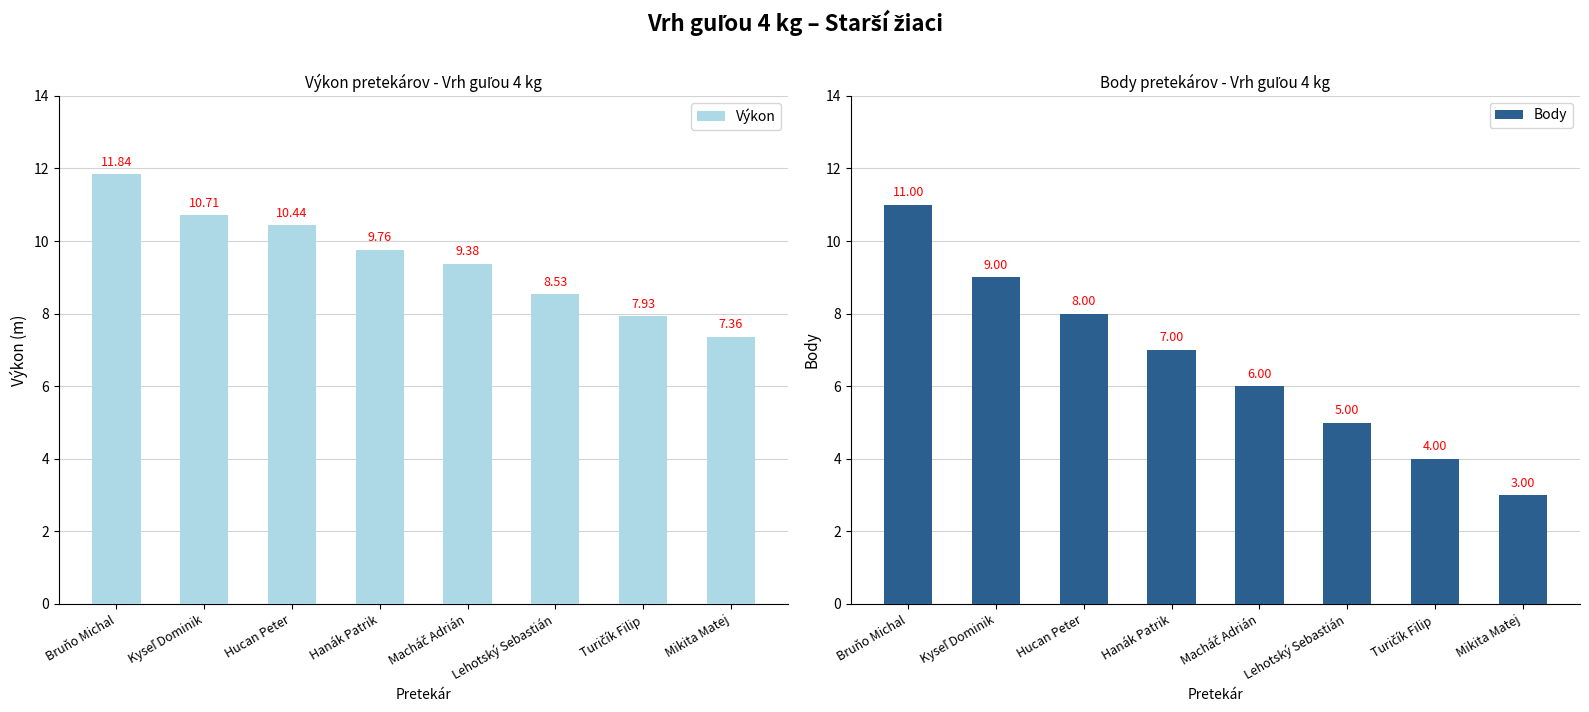

What is the difference between the Výkon values at Hanák Patrik and Macháč Adrián?

0.4